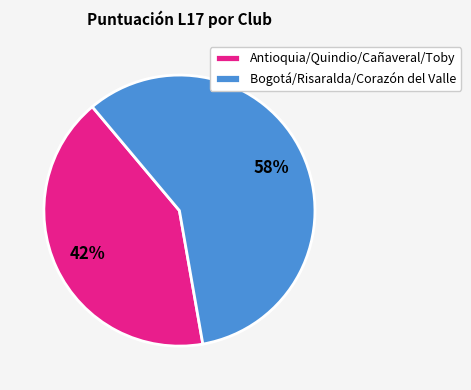

Count the number of slices in the pie.

2